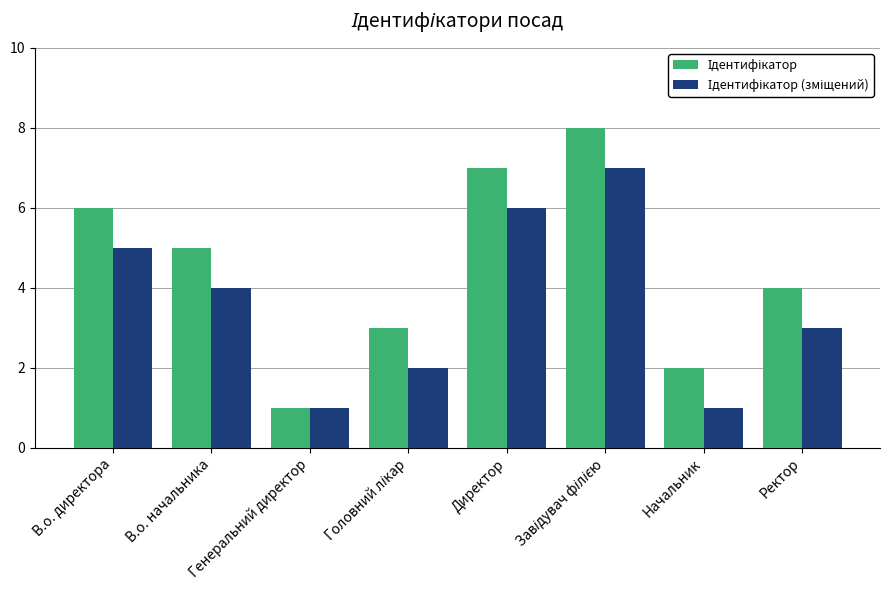

What is the maximum value shown in the chart?

8